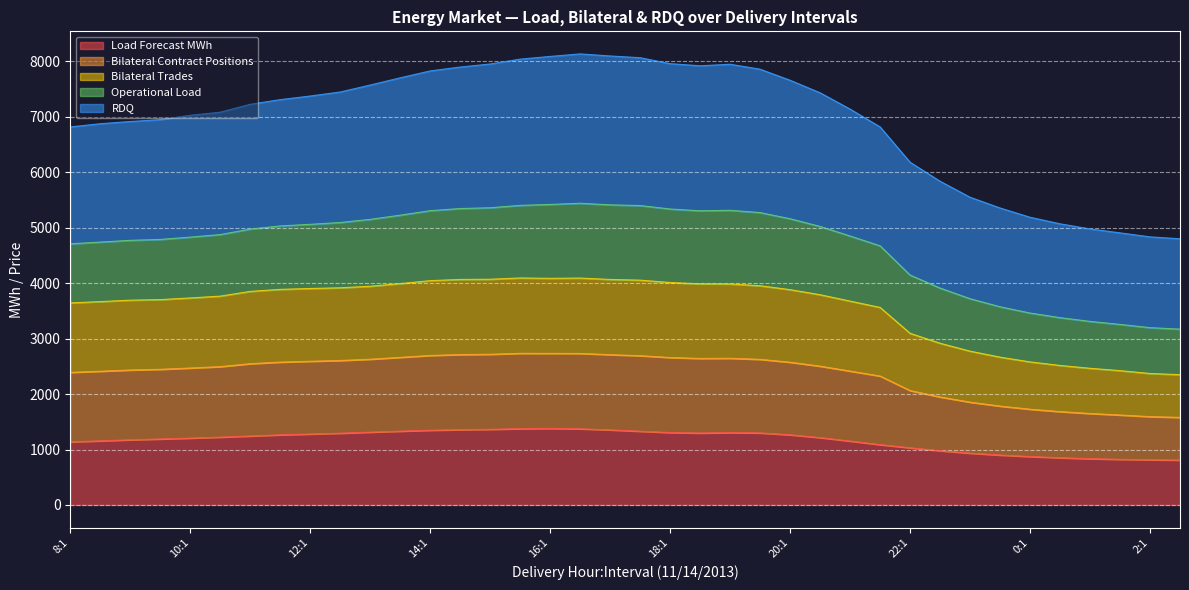

What position from the left is 13:1?

11